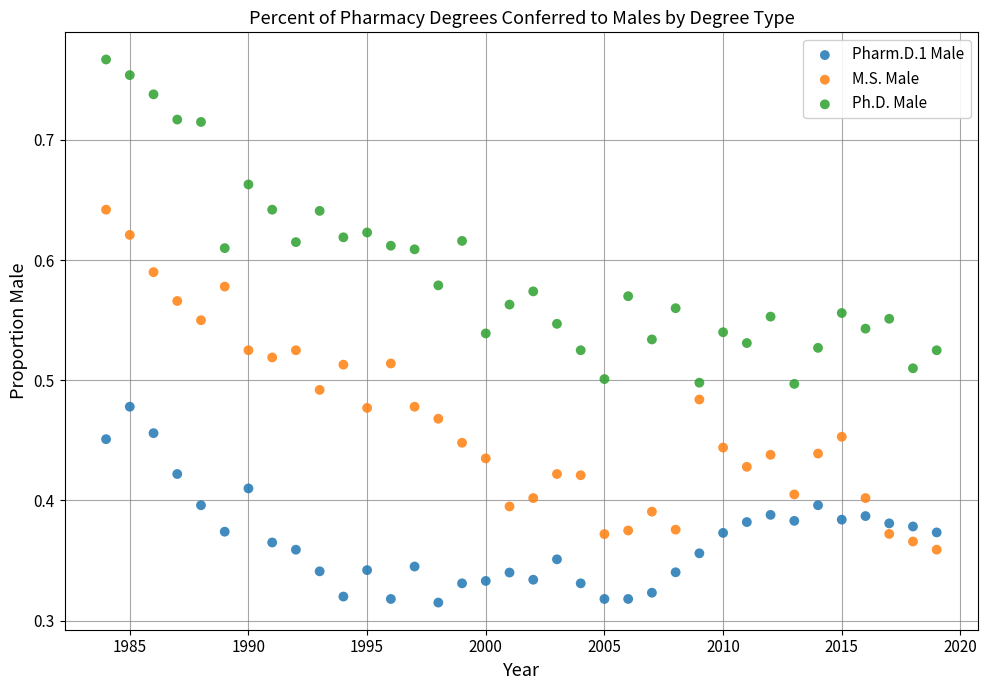

What is the X range (max minus min) for the scatter plot?

35.0